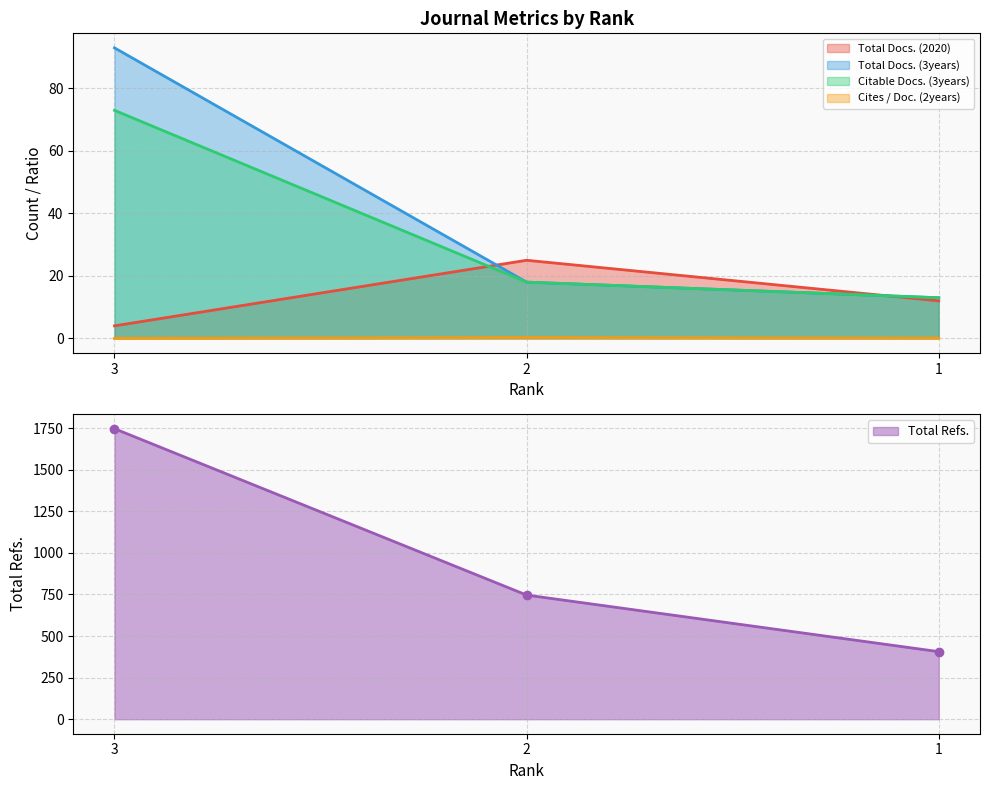

At 3, list the series in order from largest to smallest.

Total Refs., Total Docs. (3years), Citable Docs. (3years), Total Docs. (2020), Cites / Doc. (2years)